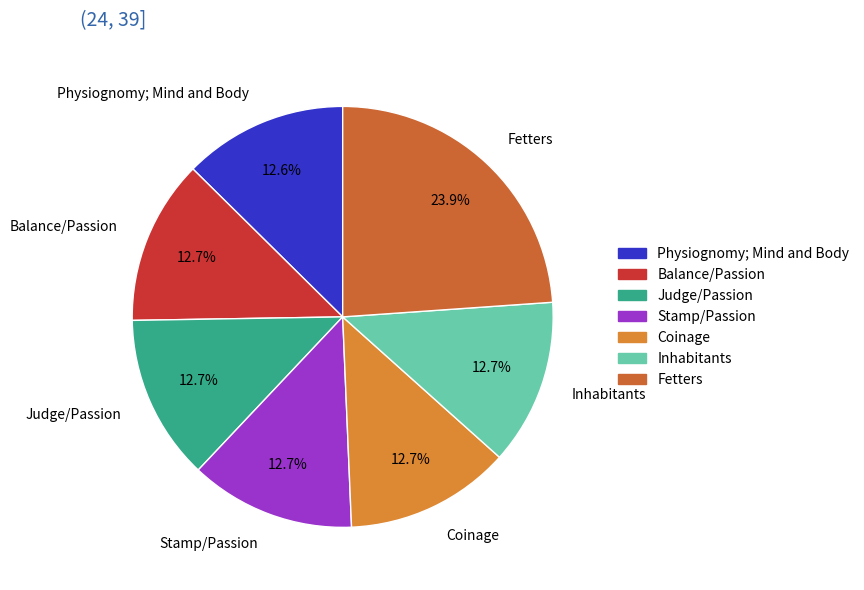

Does Coinage represent more than half of the total?

No